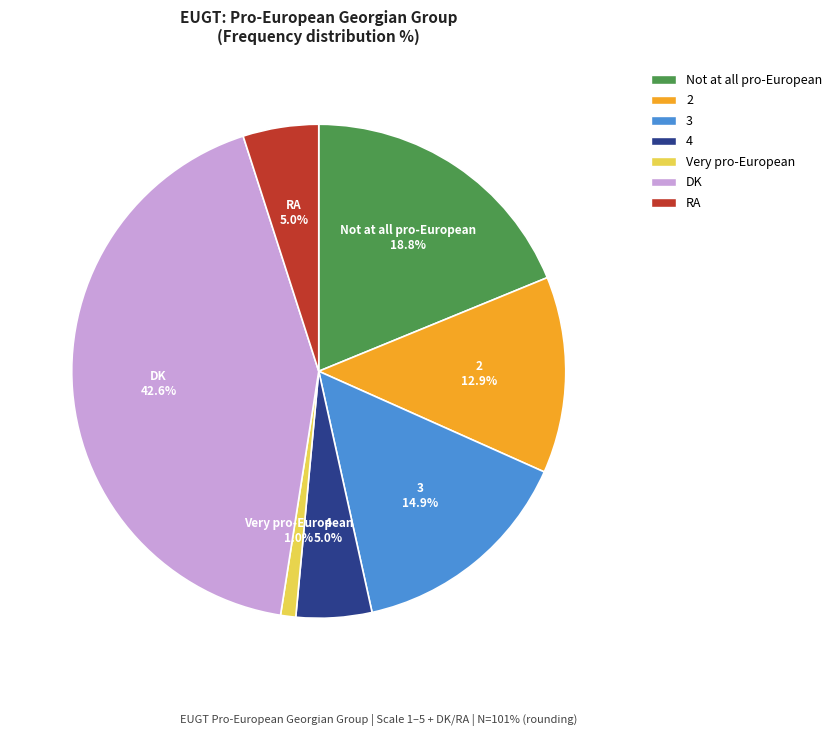

The 3 slice represents 27% of the pie. True or false?

False